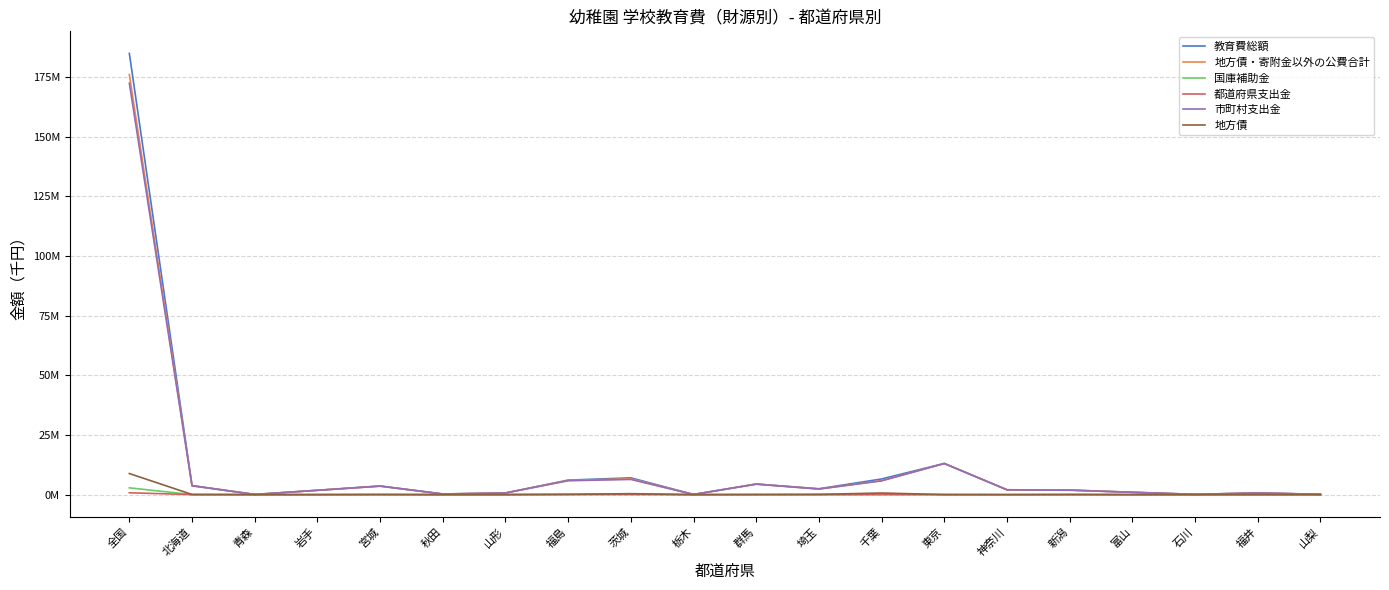

True or false: 都道府県支出金 has a value of 92446 at 福島.

False